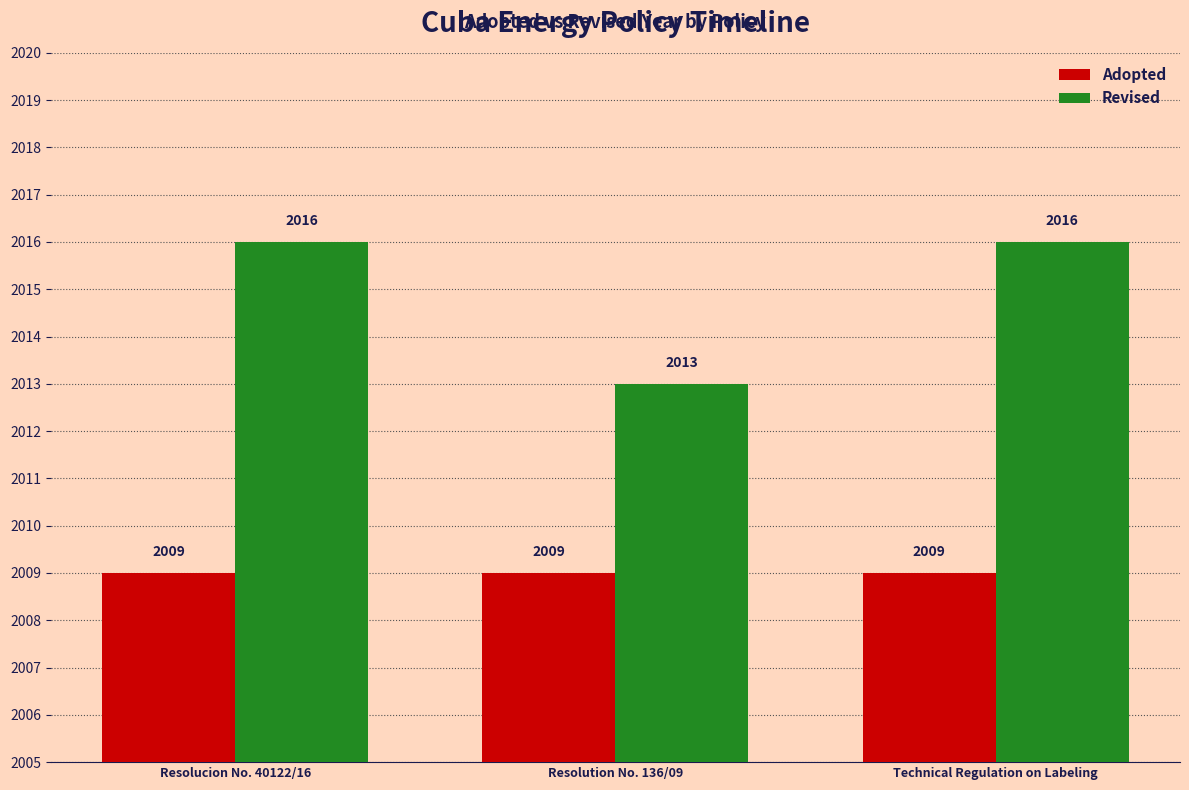

At how many categories does at least one series exceed 2014?

2